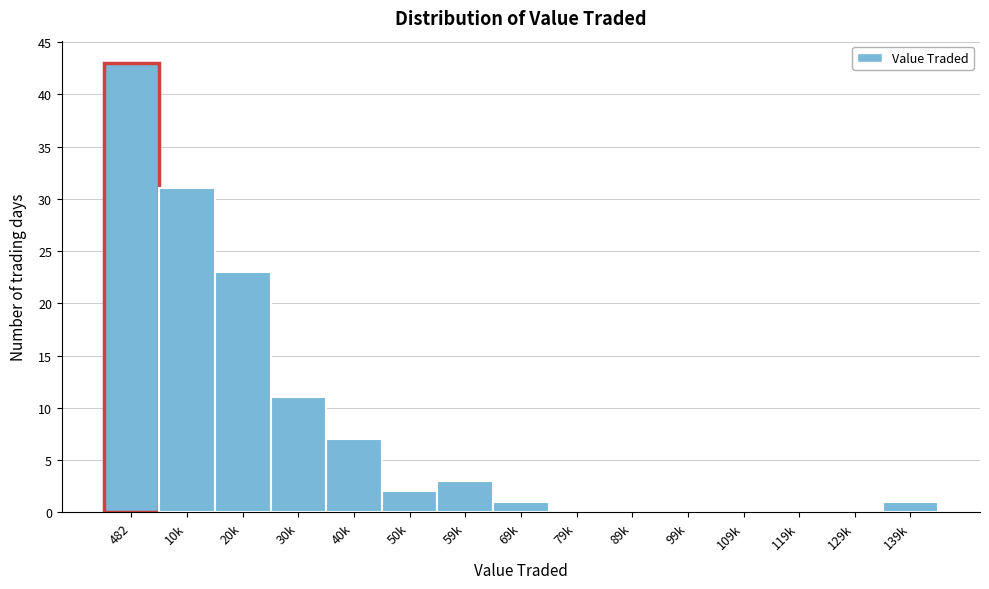

Reading left to right, list all the values displayed in this chart.

482=43	10k=31	20k=23	30k=11	40k=7	50k=2	59k=3	69k=1	79k=0	89k=0	99k=0	109k=0	119k=0	129k=0	139k=1